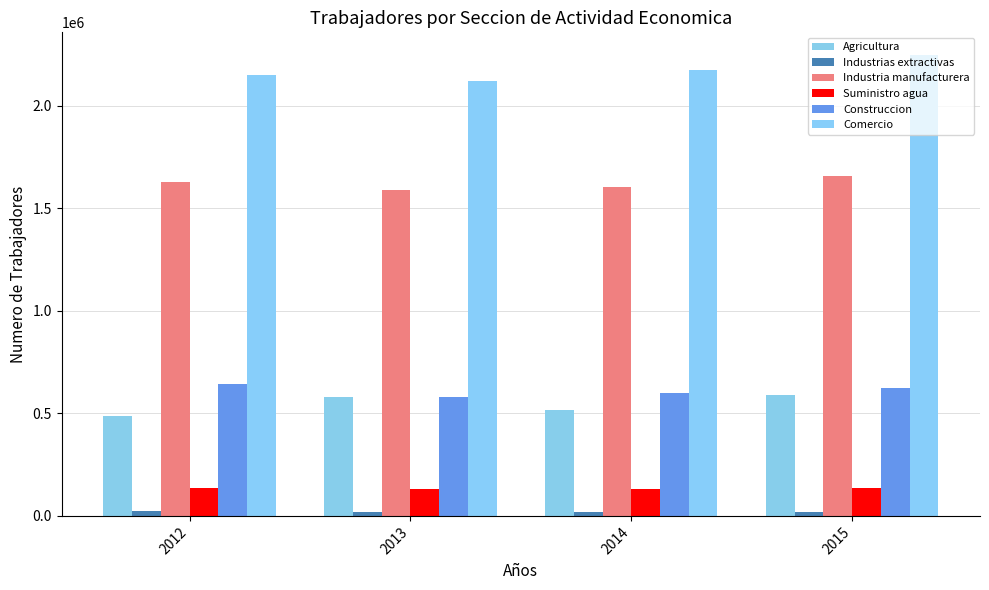

Is it true that Industrias extractivas equals 5684 at 2014?

False